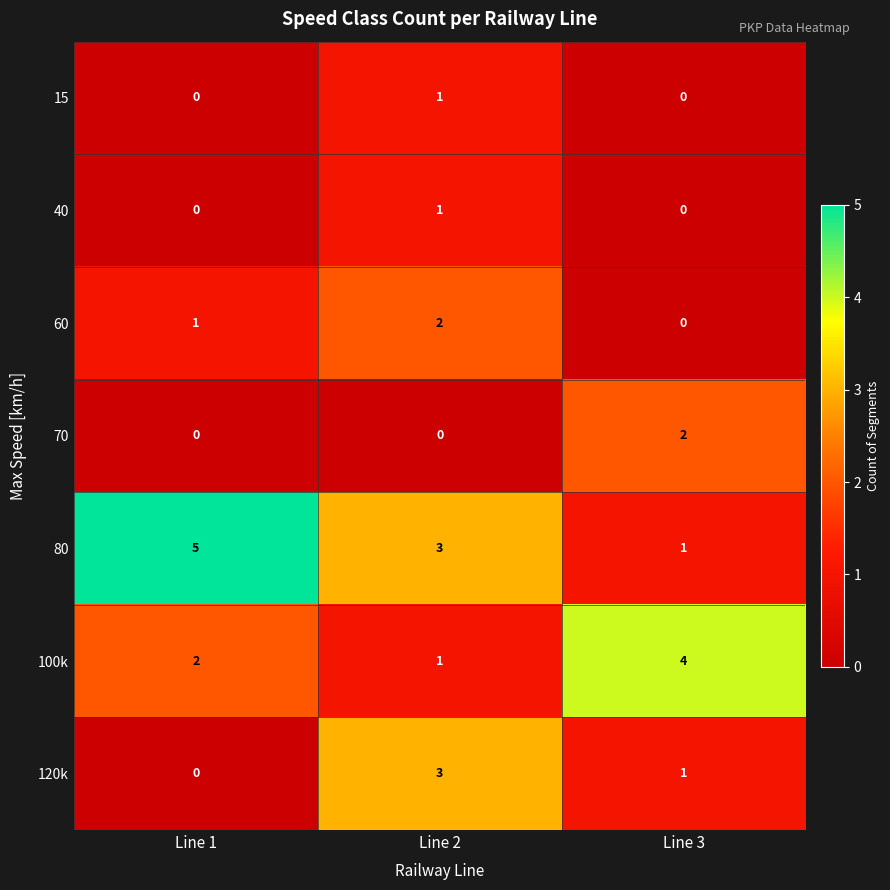

The value of 100k at Line 1 is 3. True or false?

False